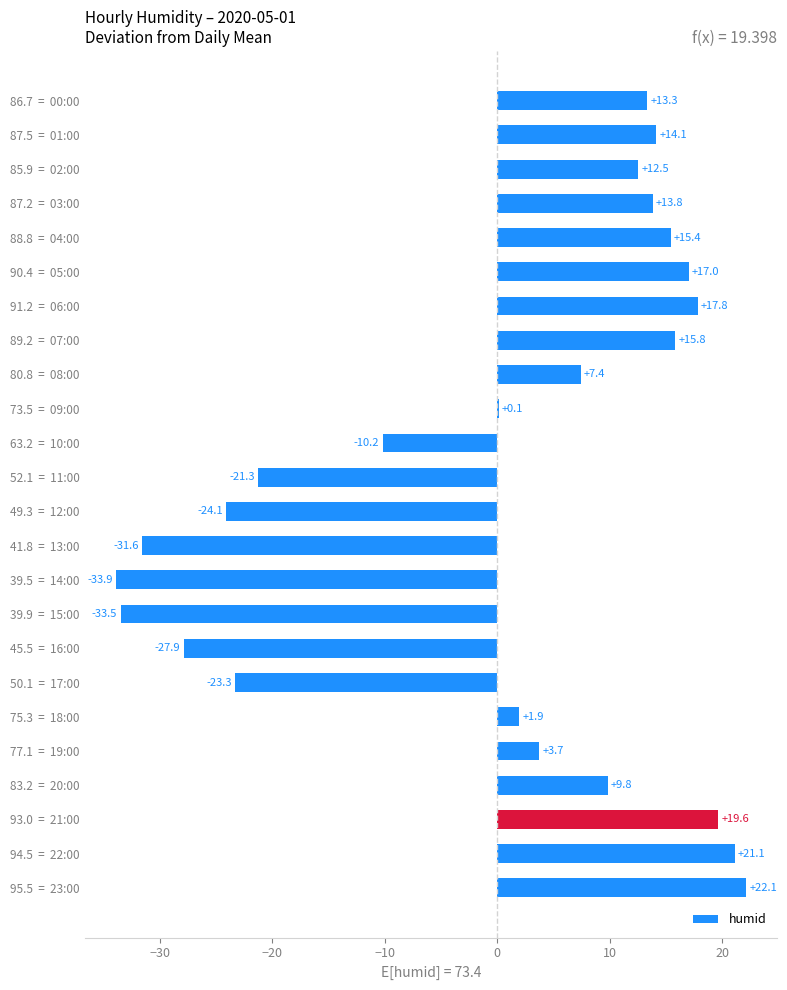

Reading bottom to top, list all the values displayed in this chart.

95.5  =  23:00=22.1	94.5  =  22:00=21.1	93.0  =  21:00=19.6	83.2  =  20:00=9.8	77.1  =  19:00=3.7	75.3  =  18:00=1.9	50.1  =  17:00=-23.3	45.5  =  16:00=-27.9	39.9  =  15:00=-33.5	39.5  =  14:00=-33.9	41.8  =  13:00=-31.6	49.3  =  12:00=-24.1	52.1  =  11:00=-21.3	63.2  =  10:00=-10.2	73.5  =  09:00=0.1	80.8  =  08:00=7.4	89.2  =  07:00=15.8	91.2  =  06:00=17.8	90.4  =  05:00=17.0	88.8  =  04:00=15.4	87.2  =  03:00=13.8	85.9  =  02:00=12.5	87.5  =  01:00=14.1	86.7  =  00:00=13.3